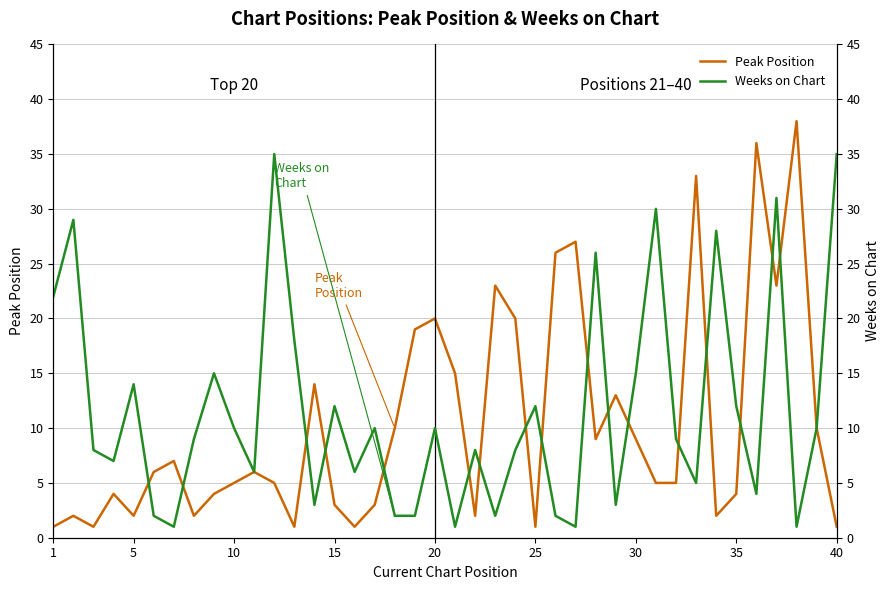

True or false: Peak Position has a value of 3 at 15.

True